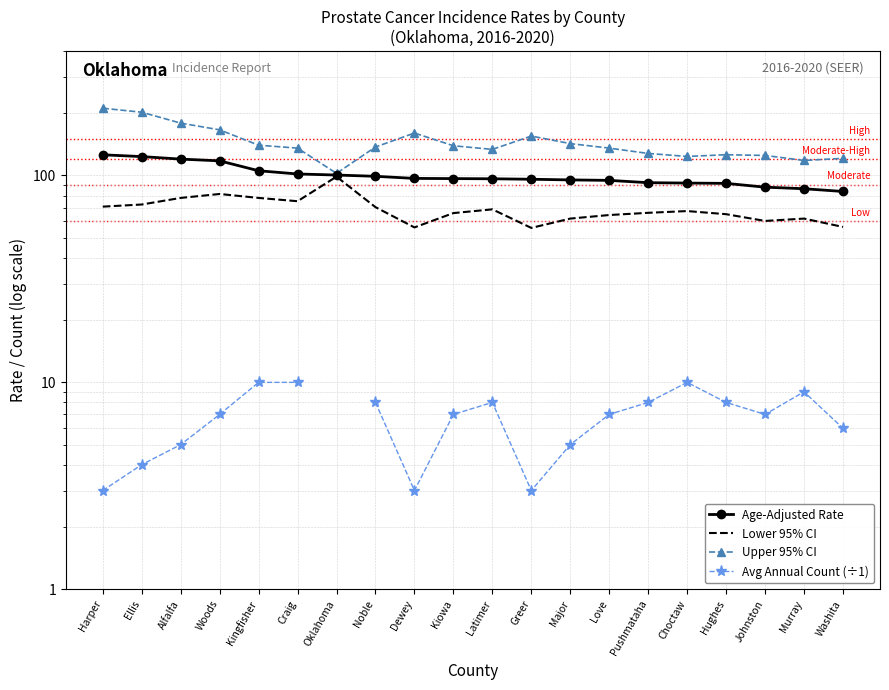

How many data points does each series have?

20